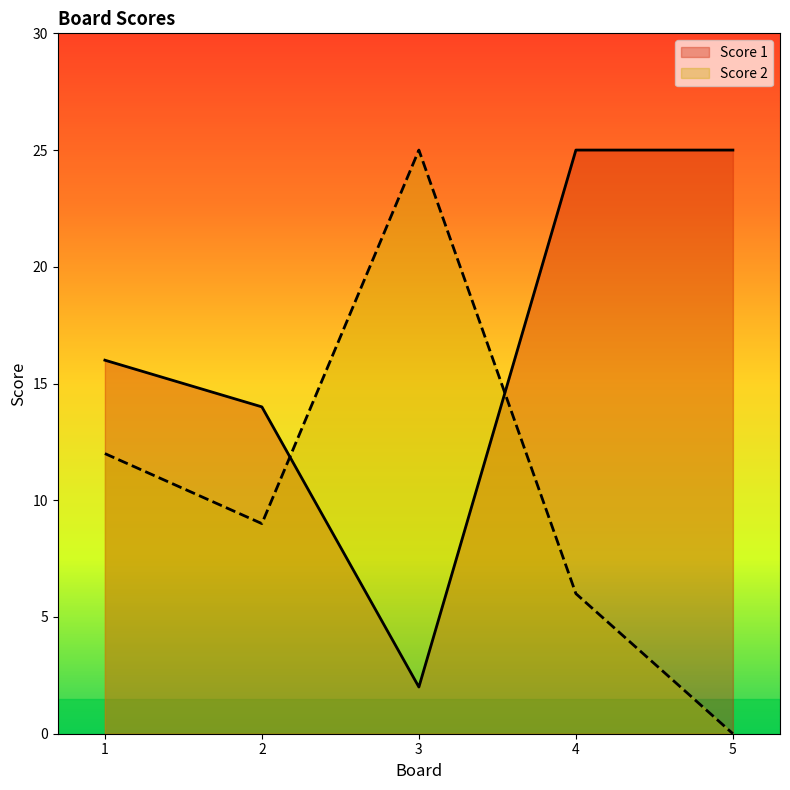

How many times do Score 2 and Score 1 cross each other?

2